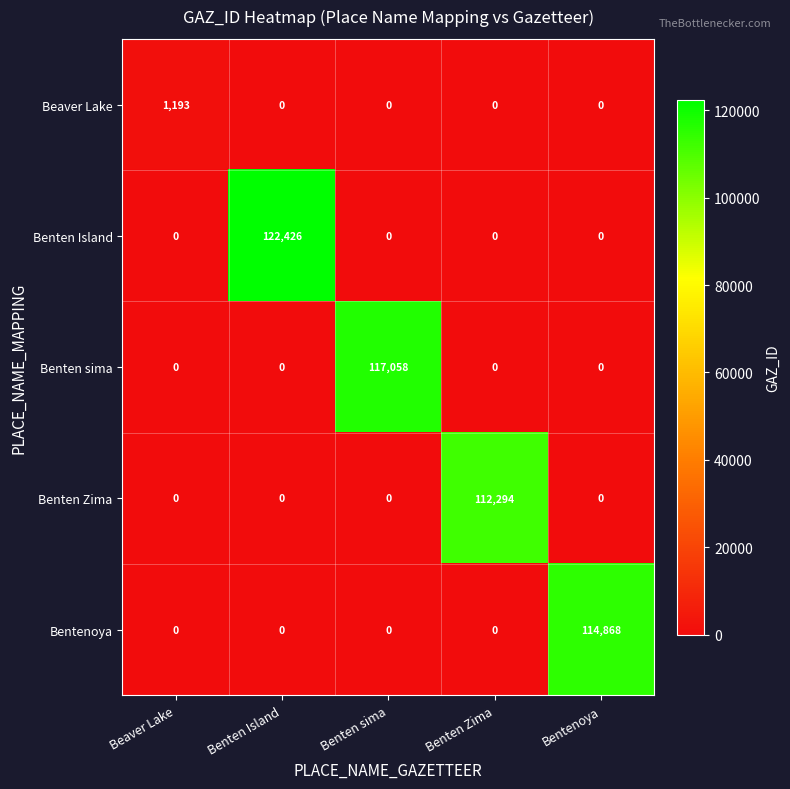

List the series in order of their peak value, lowest first.

Beaver Lake, Benten Zima, Bentenoya, Benten sima, Benten Island